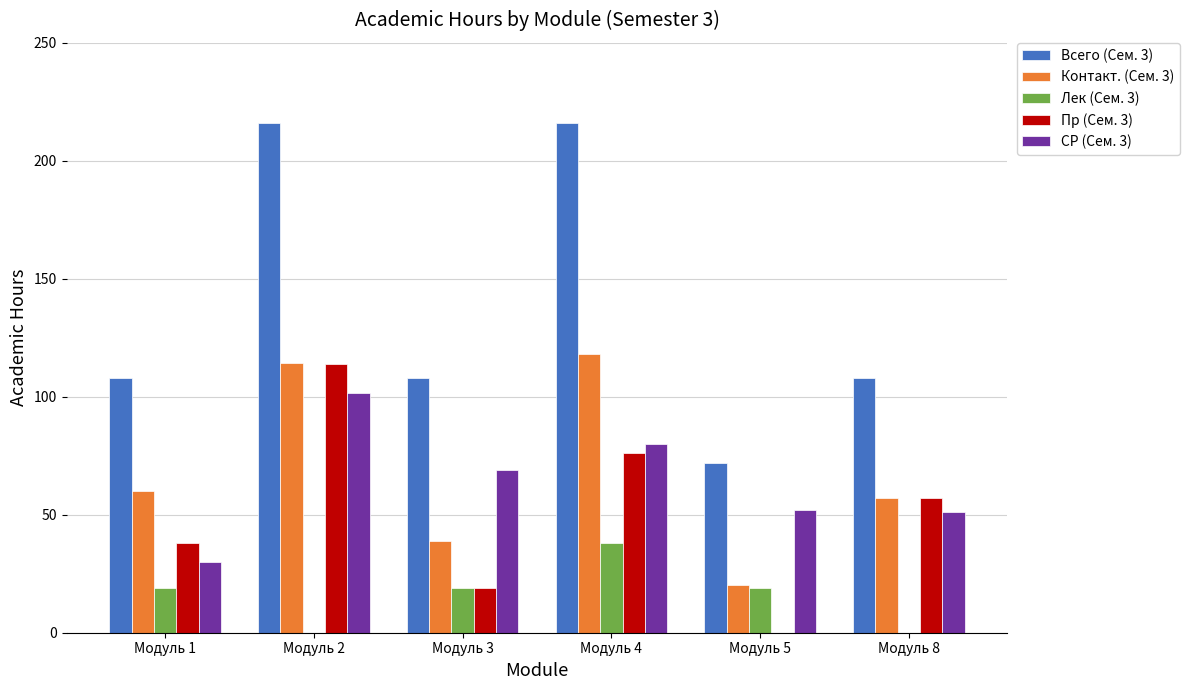

How many categories are shown in the chart?

6